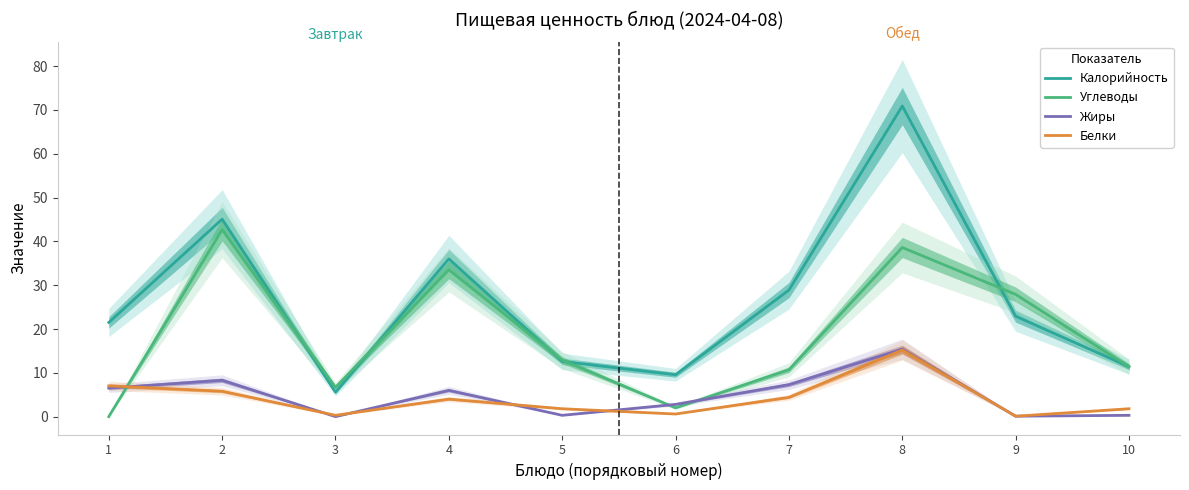

Where is the first local maximum for Калорийность?

2